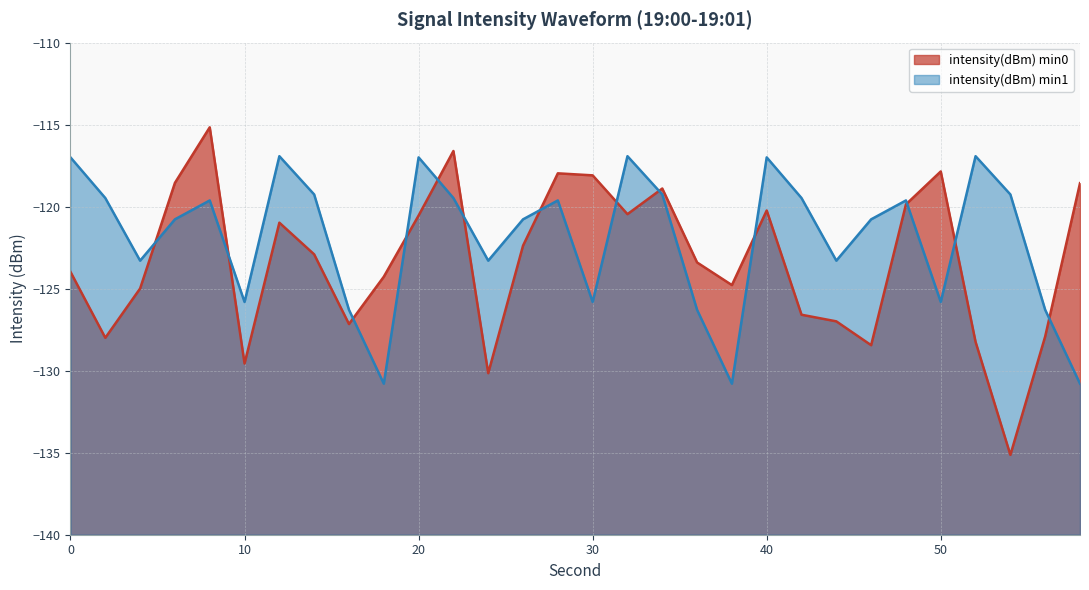

List the series in order of their overall mean, lowest first.

intensity(dBm) min0, intensity(dBm) min1